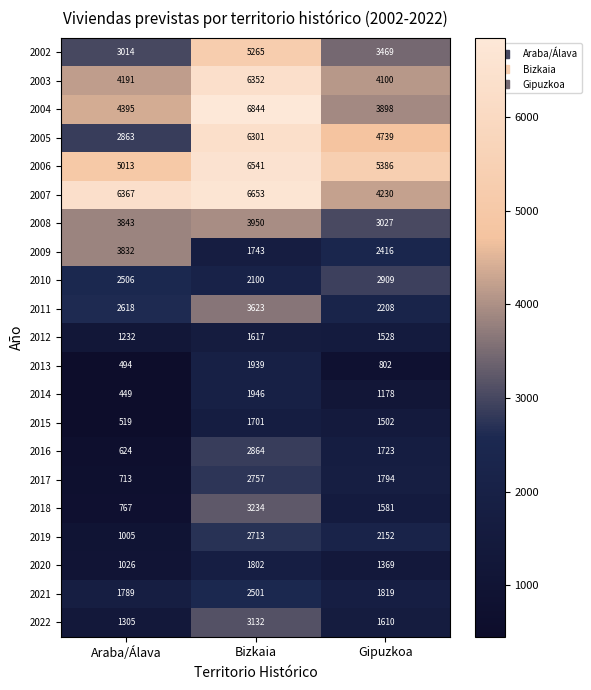

What is the greatest value displayed?

6844